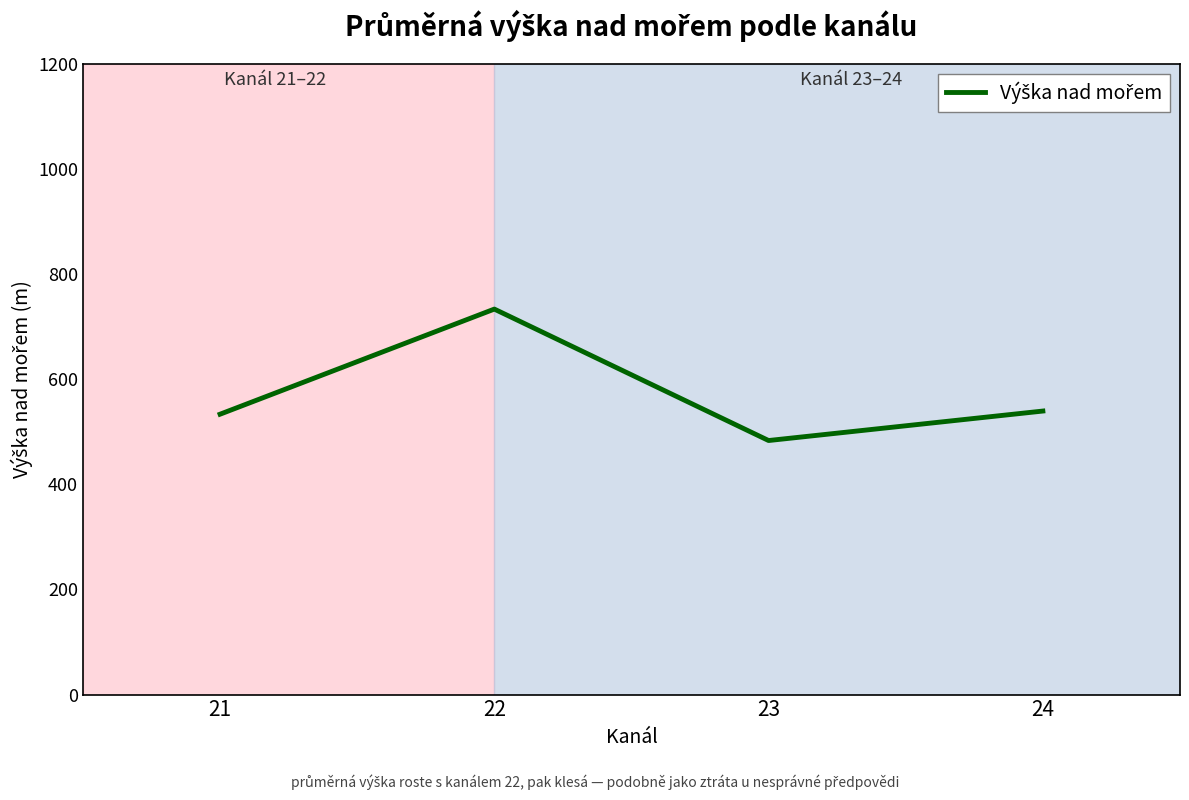

At which category does the data reach its first local peak?

22